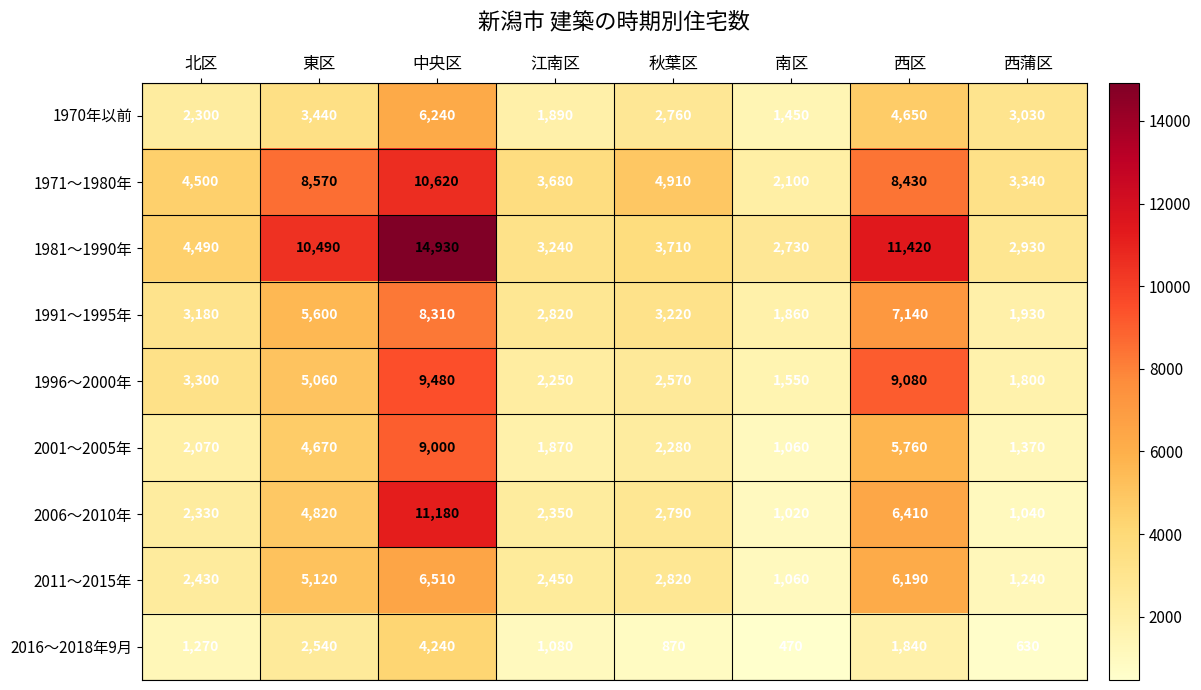

What is the lowest value of the 2016～2018年9月 series?

470